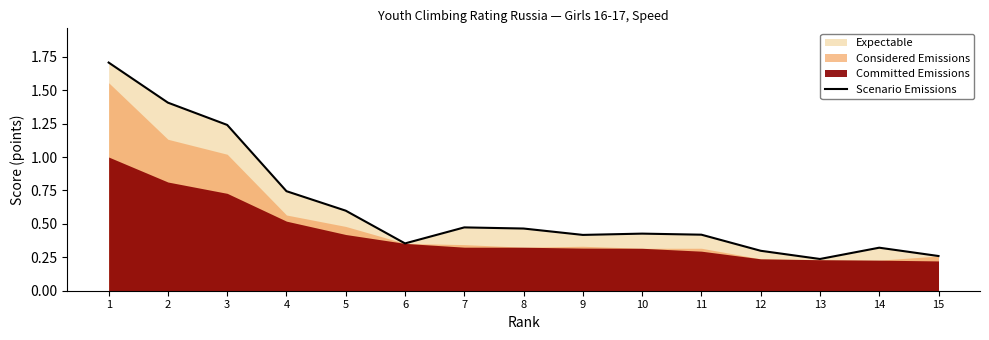

What is the minimum value shown in the chart?

0.2